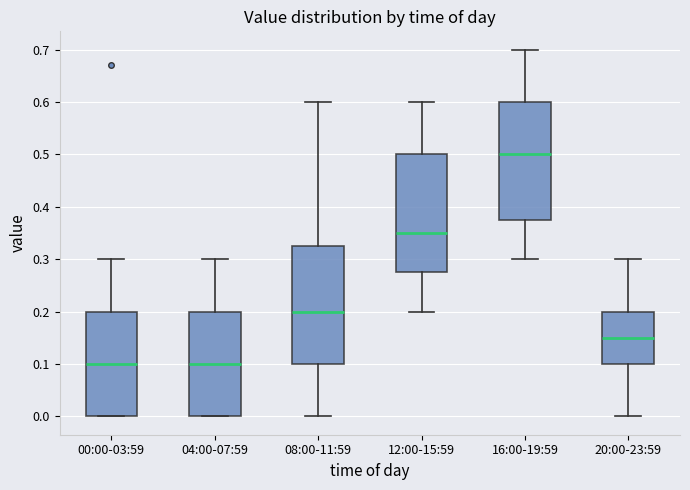

Reading left to right, read every box against the y-axis: the position of its median line, the range the box covers, and the ends of its whiskers. The values are not printed on the chart, so give them approximately, as read against the axis.

00:00-03:59: median 0.10, box 0.00 to 0.20, whiskers 0.00 to 0.30
04:00-07:59: median 0.10, box 0.00 to 0.20, whiskers 0.00 to 0.30
08:00-11:59: median 0.20, box 0.10 to 0.33, whiskers 0.00 to 0.60
12:00-15:59: median 0.35, box 0.28 to 0.50, whiskers 0.20 to 0.60
16:00-19:59: median 0.50, box 0.38 to 0.60, whiskers 0.30 to 0.70
20:00-23:59: median 0.15, box 0.10 to 0.20, whiskers 0.00 to 0.30